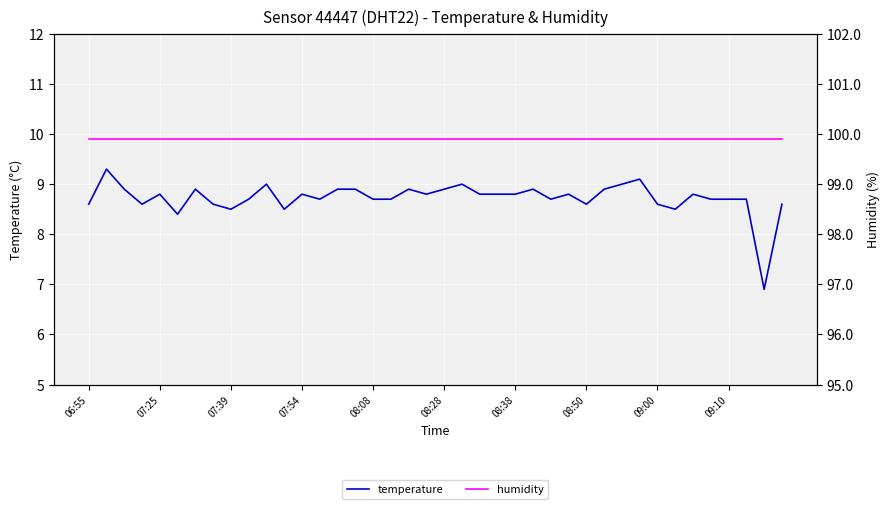

Between 15 and 28, which series saw the biggest shift?

temperature